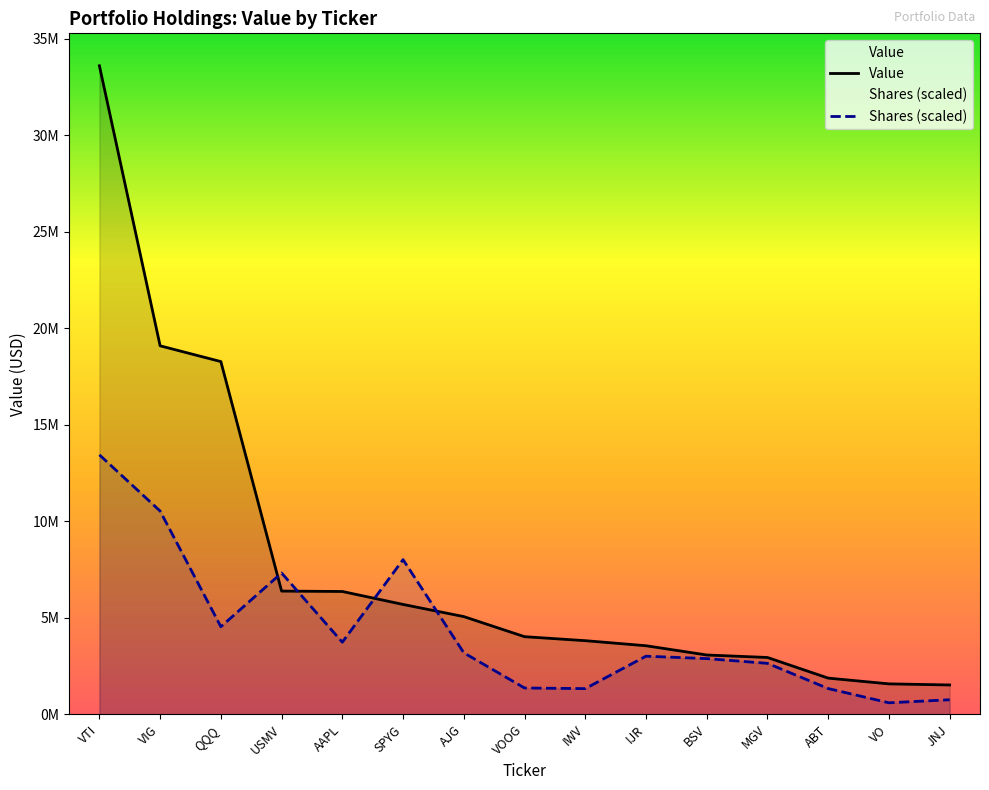

Does the chart display data point markers on the line(s)?

No